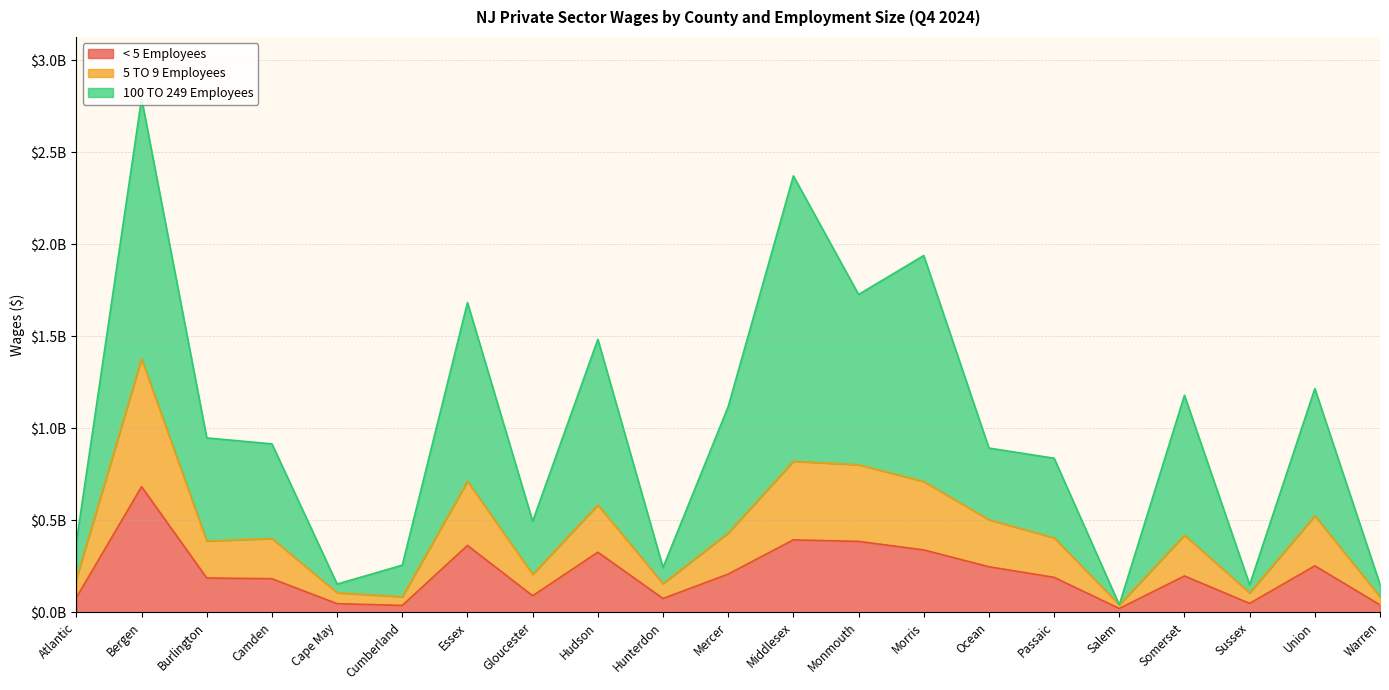

The value of 100 TO 249 Employees at Somerset is 803374541. True or false?

False